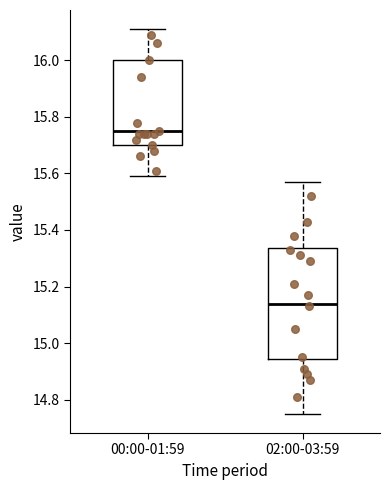

Where does the median line of the box for 02:00-03:59 sit on the y-axis? The values are not printed on the chart, so give them approximately, as read against the axis.

15.14